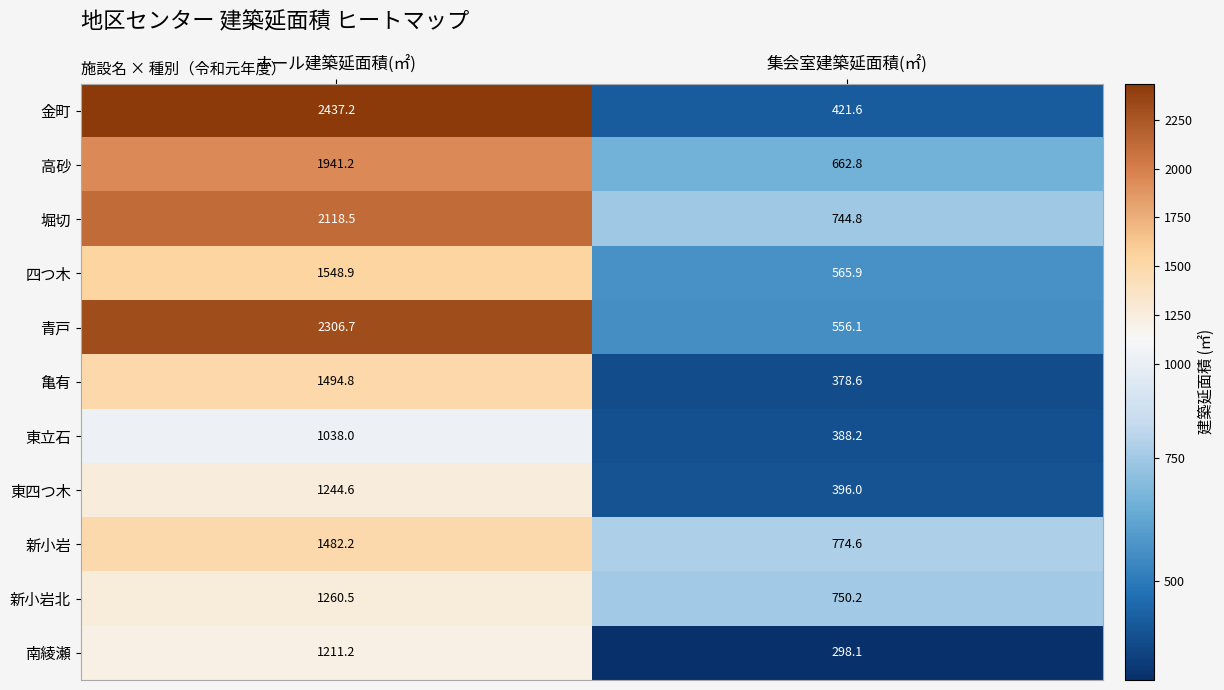

At which label is 四つ木 closest to 1057?

集会室建築延面積(㎡)